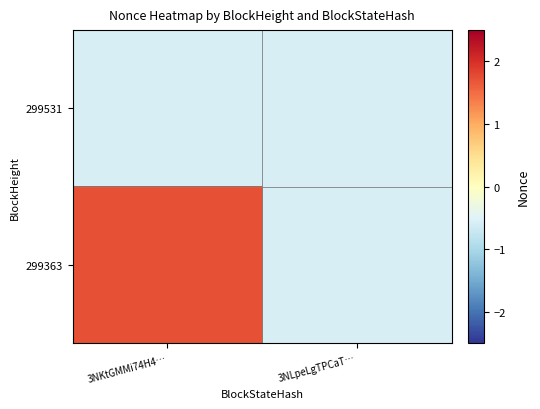

Reading left to right, list all the values displayed in this chart.

299531: 3NKtGMMi74H4…=-0.6	3NLpeLgTPCaT…=-0.6
299363: 3NKtGMMi74H4…=1.7	3NLpeLgTPCaT…=-0.6